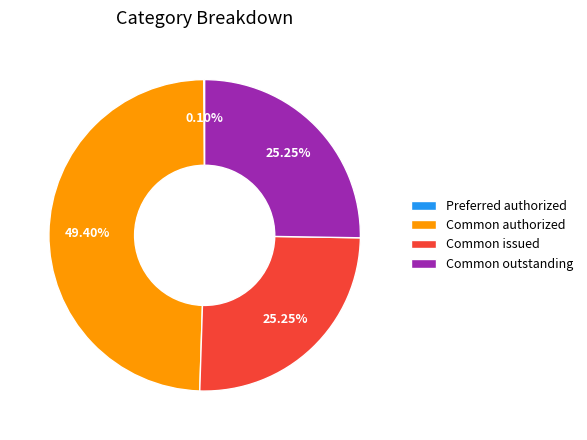

Is there a majority slice in this chart?

No